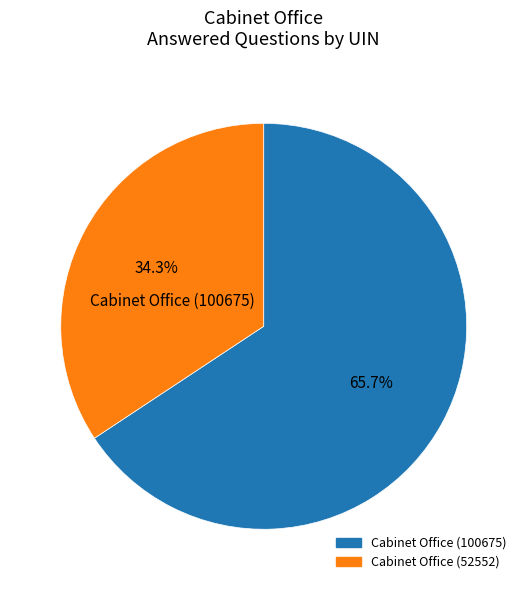

What is the largest slice in the pie chart?

Cabinet Office (100675)